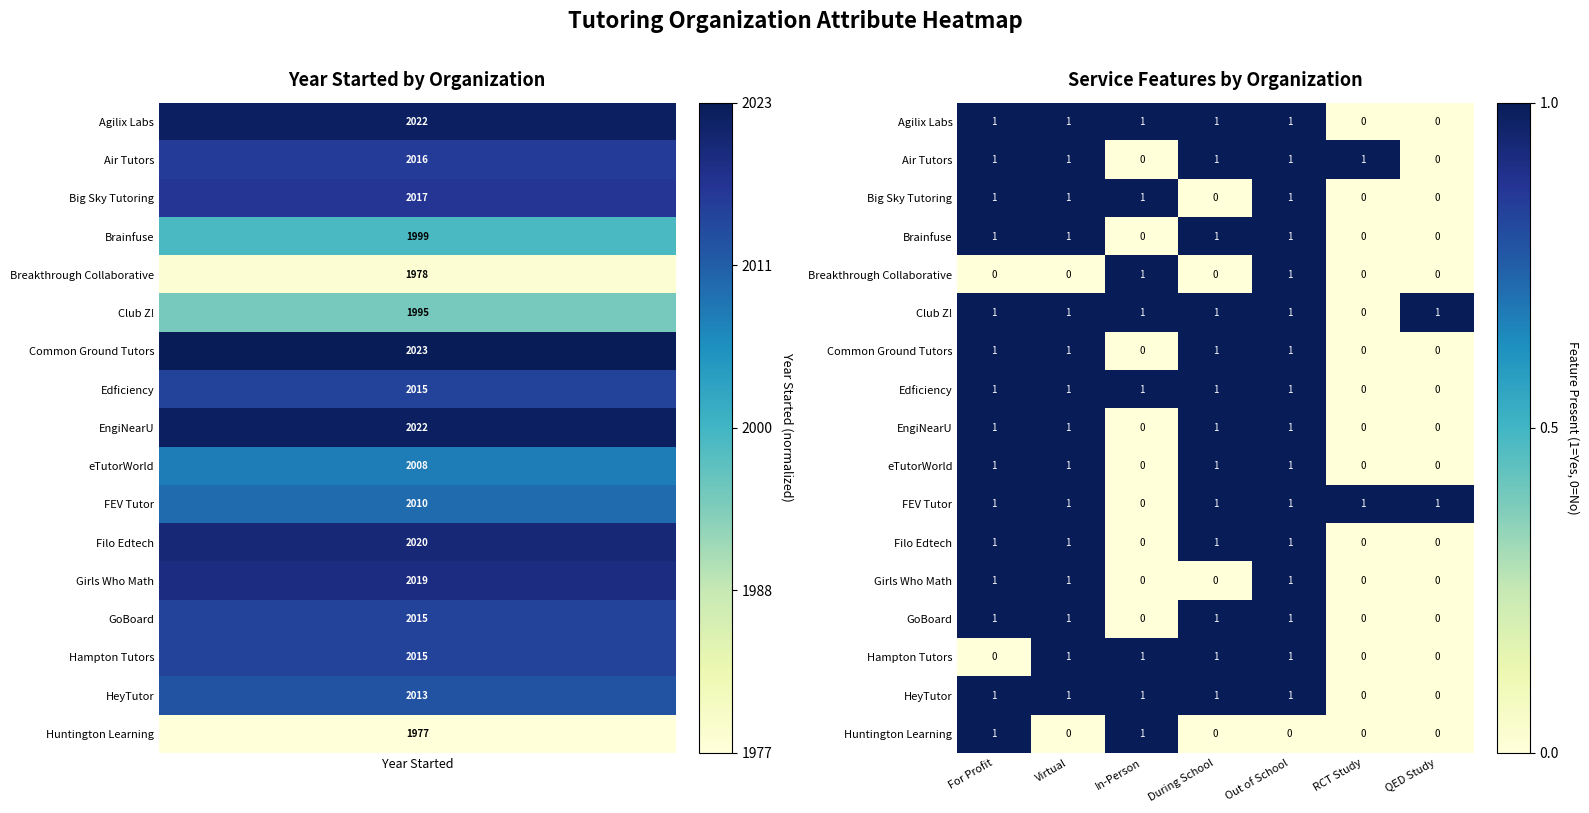

At which category is the sum across all series the highest?

Out of School